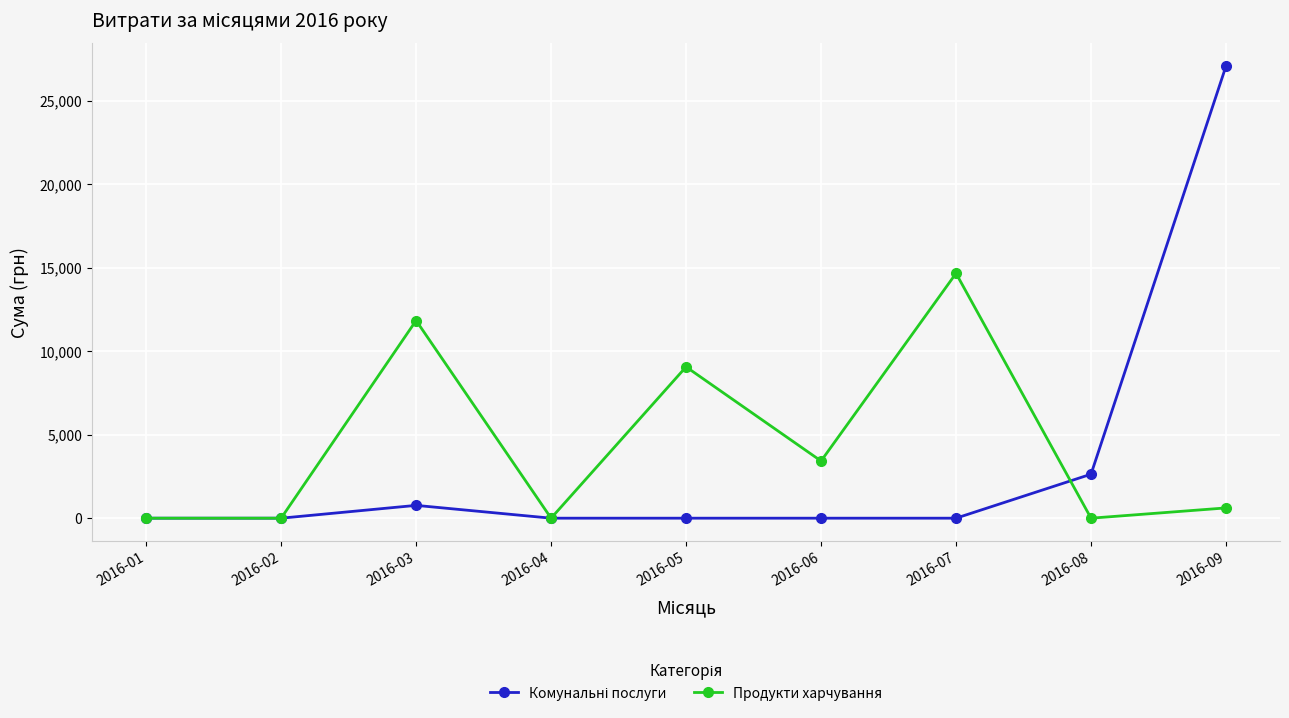

What is the difference between the highest and lowest values at 2016-05?

9060.9